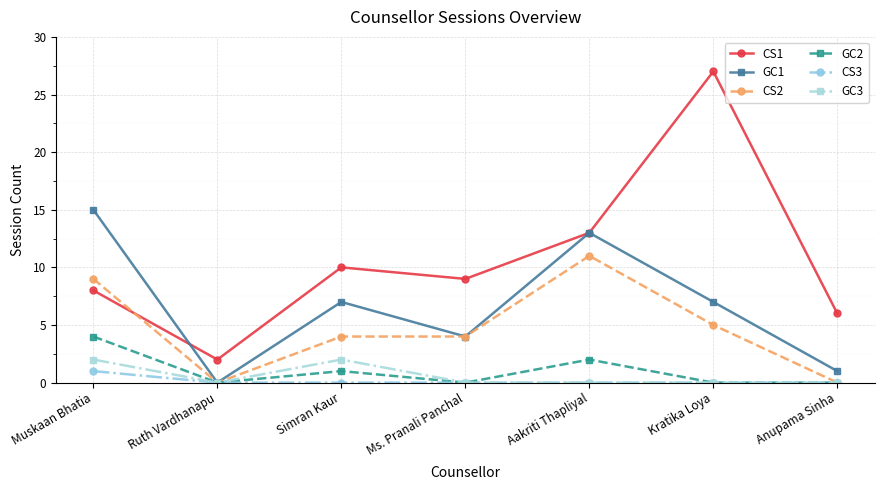

The CS2 series shows 18 at Aakriti Thapliyal. True or false?

False